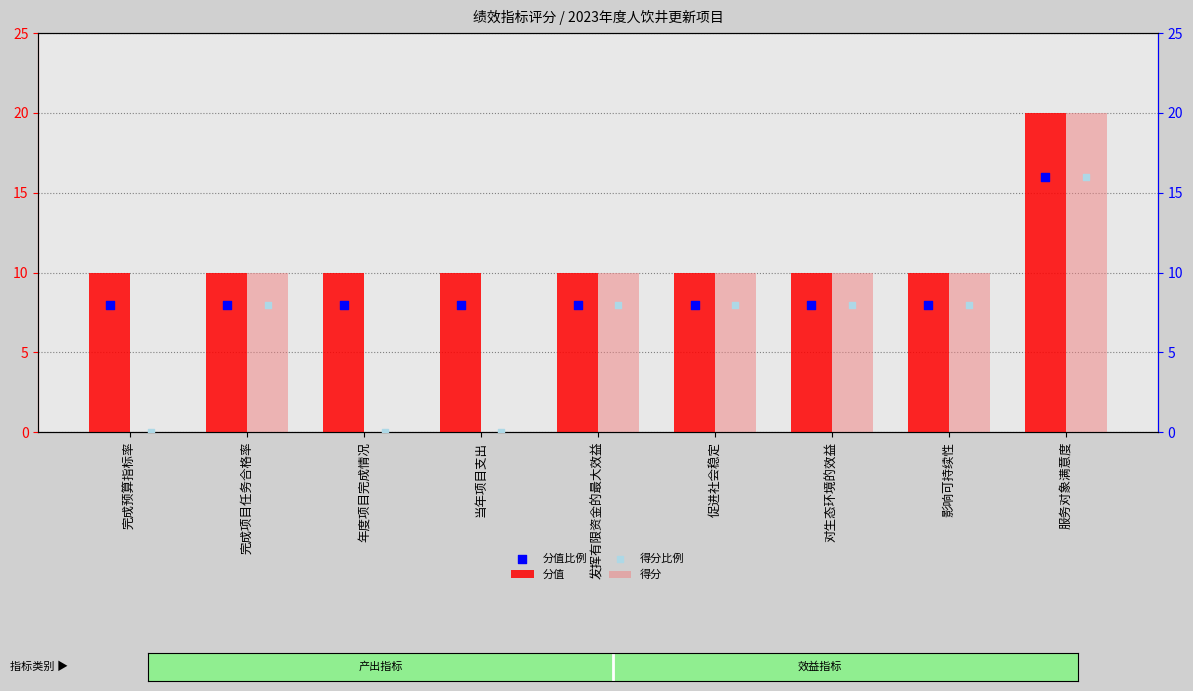

At how many categories does at least one series exceed 17?

1